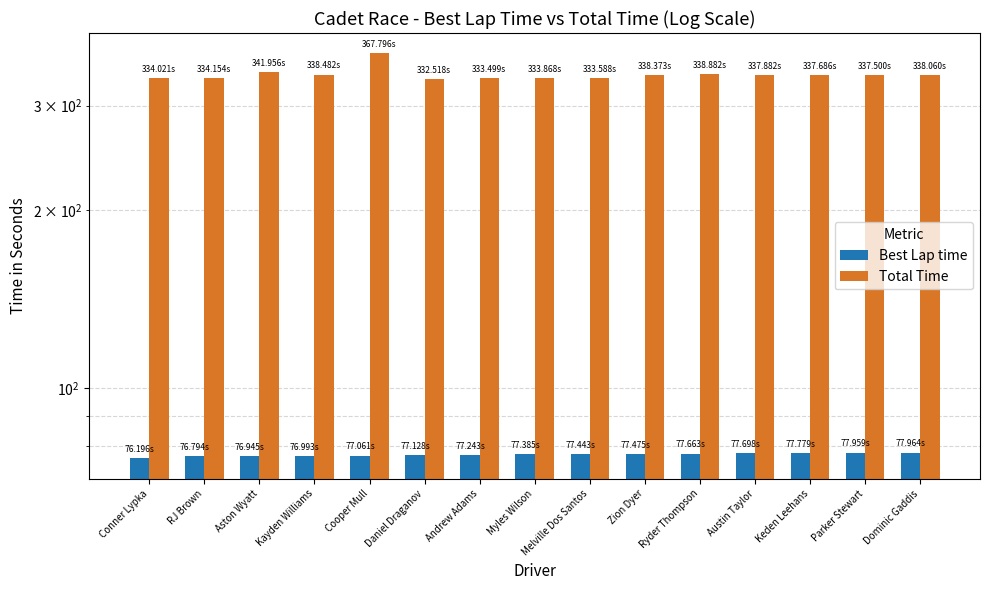

How many values in the Best Lap time series are below 77?

4